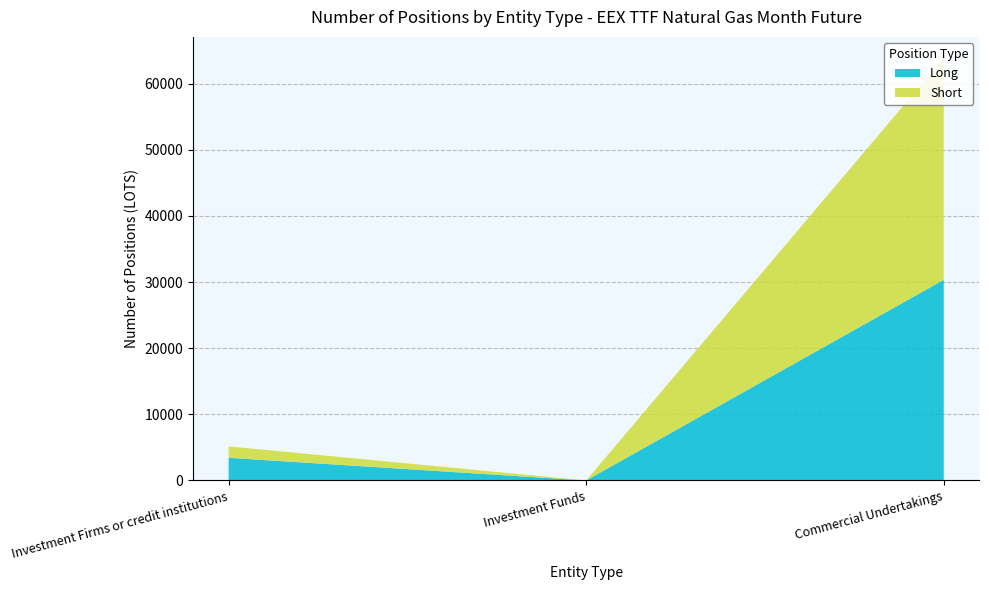

Reading left to right, extract all data points from this chart.

Long: 3429.0	0.0	30343.8
Short: 1726.0	0.0	33544.0